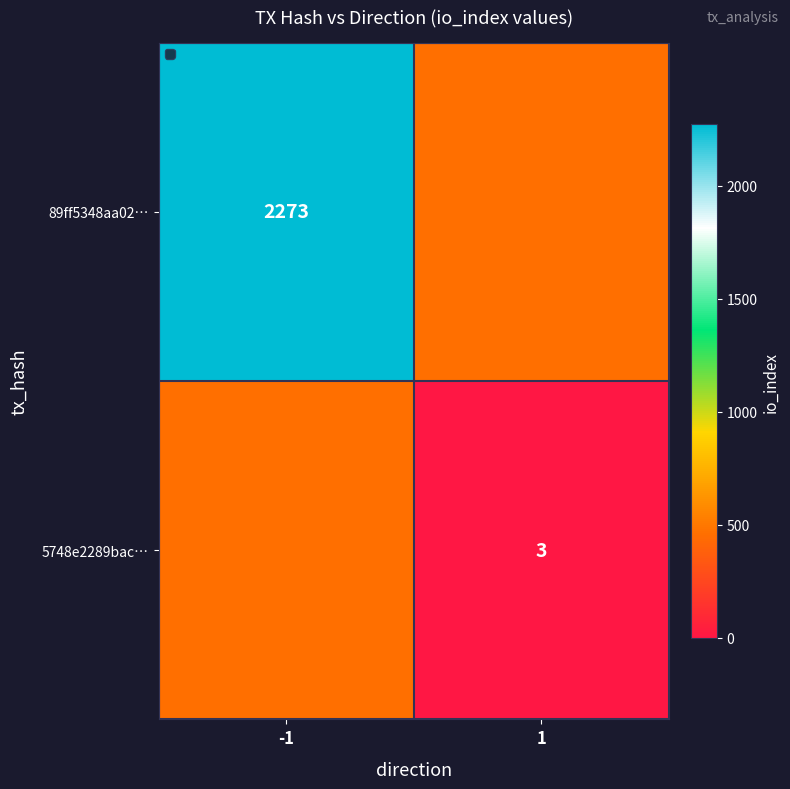

The 5748e2289bac… series shows 3 at 1. True or false?

True